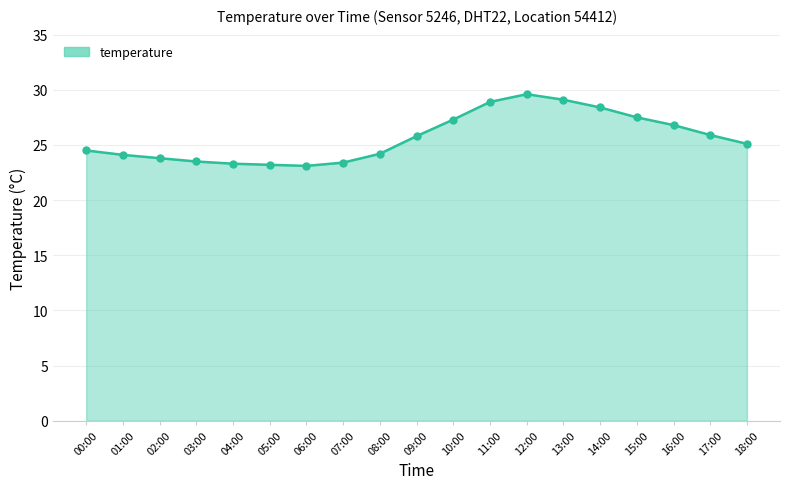

What position from the left is 10:00?

11